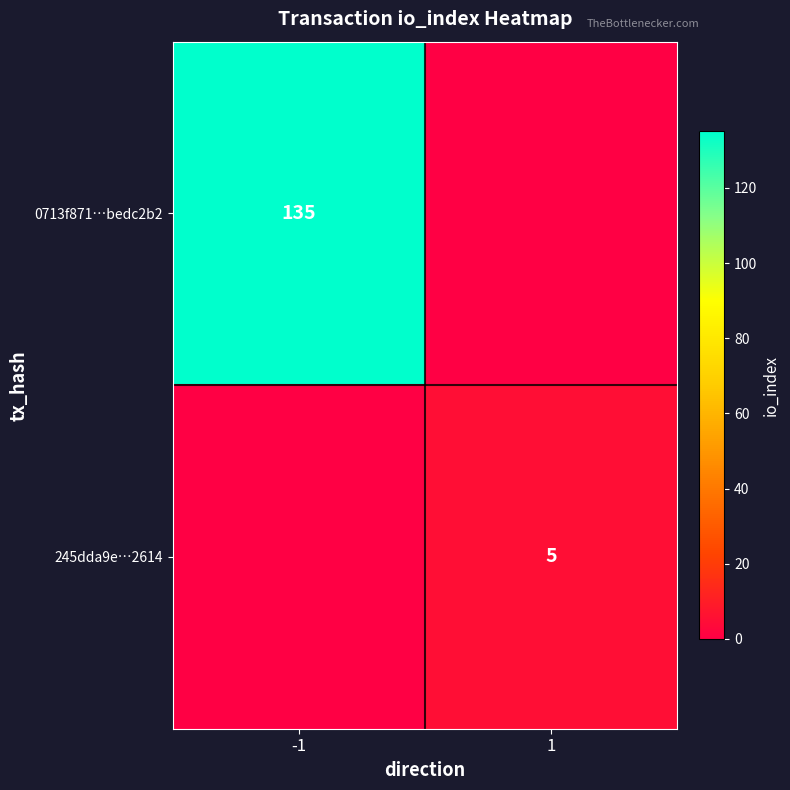

How many distinct data groups are displayed?

2